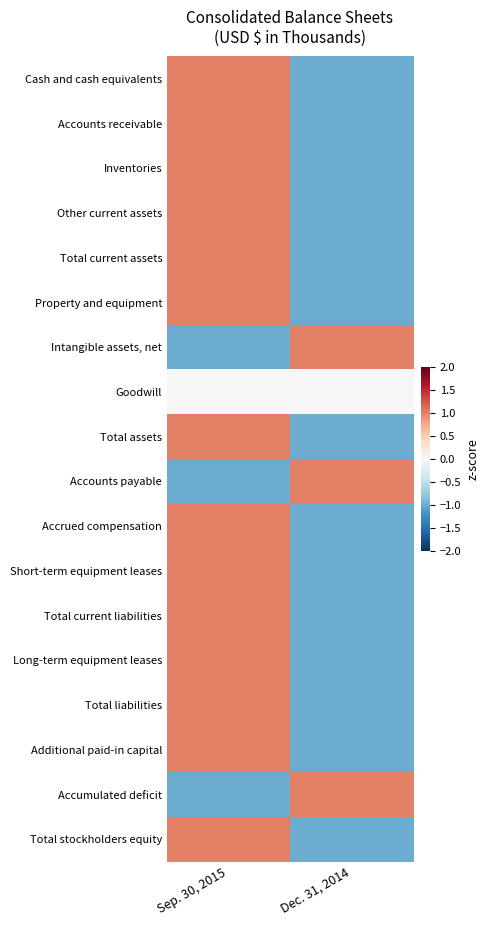

Reading right to left, transcribe all the data shown in this chart.

Cash and cash equivalents: Dec. 31, 2014=-1	Sep. 30, 2015=1
Accounts receivable: Dec. 31, 2014=-1	Sep. 30, 2015=1
Inventories: Dec. 31, 2014=-1	Sep. 30, 2015=1
Other current assets: Dec. 31, 2014=-1	Sep. 30, 2015=1
Total current assets: Dec. 31, 2014=-1	Sep. 30, 2015=1
Property and equipment: Dec. 31, 2014=-1	Sep. 30, 2015=1
Intangible assets, net: Dec. 31, 2014=1	Sep. 30, 2015=-1
Goodwill: Dec. 31, 2014=0	Sep. 30, 2015=0
Total assets: Dec. 31, 2014=-1	Sep. 30, 2015=1
Accounts payable: Dec. 31, 2014=1	Sep. 30, 2015=-1
Accrued compensation: Dec. 31, 2014=-1	Sep. 30, 2015=1
Short-term equipment leases: Dec. 31, 2014=-1	Sep. 30, 2015=1
Total current liabilities: Dec. 31, 2014=-1	Sep. 30, 2015=1
Long-term equipment leases: Dec. 31, 2014=-1	Sep. 30, 2015=1
Total liabilities: Dec. 31, 2014=-1	Sep. 30, 2015=1
Additional paid-in capital: Dec. 31, 2014=-1	Sep. 30, 2015=1
Accumulated deficit: Dec. 31, 2014=1	Sep. 30, 2015=-1
Total stockholders equity: Dec. 31, 2014=-1	Sep. 30, 2015=1